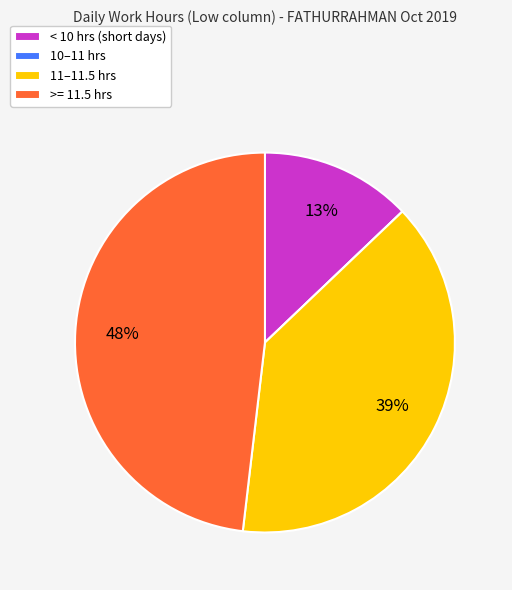

Which slice is the largest?

>= 11.5 hrs